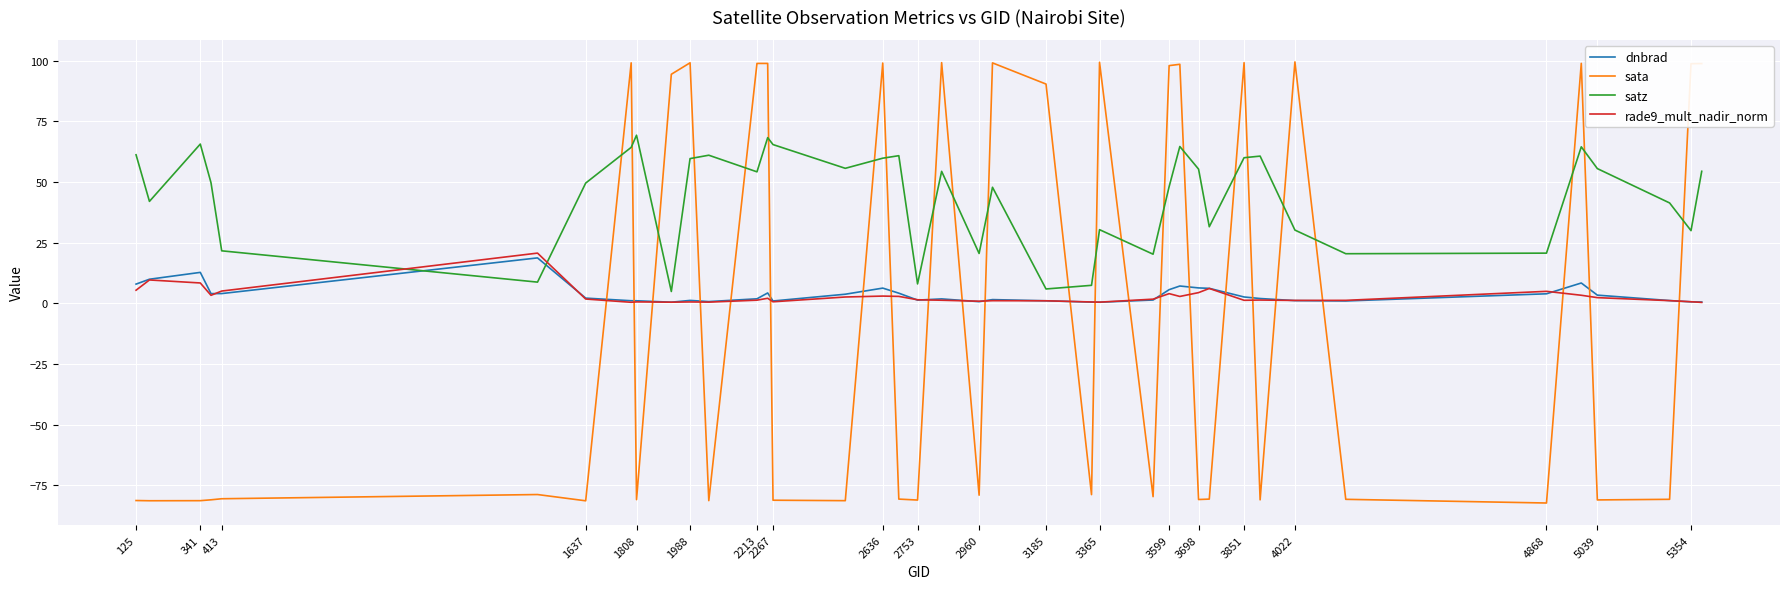

Which series has the largest total across all categories?

satz